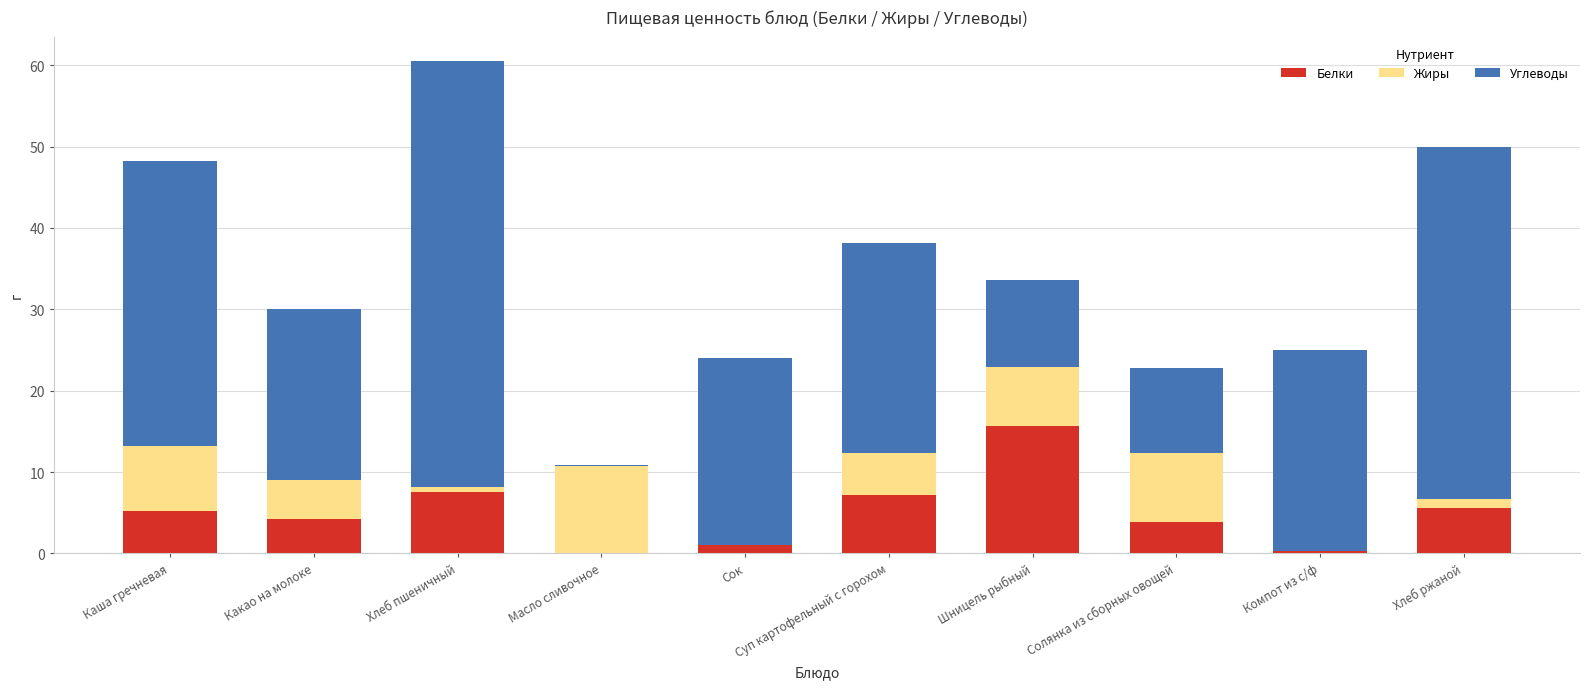

What is the total value across all series at Солянка из сборных овощей?

22.8